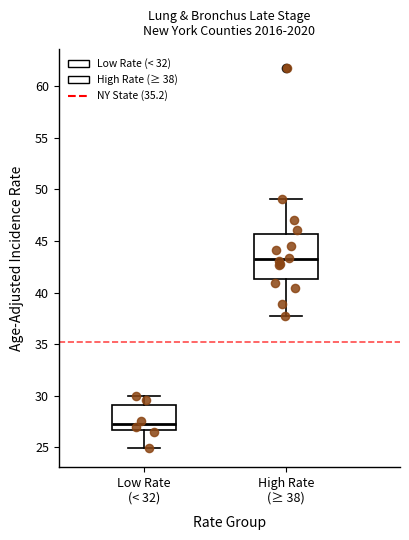

Where is the upper edge of the box for High Rate (≥ 38) on the y-axis? The values are not printed on the chart, so give them approximately, as read against the axis.

45.5